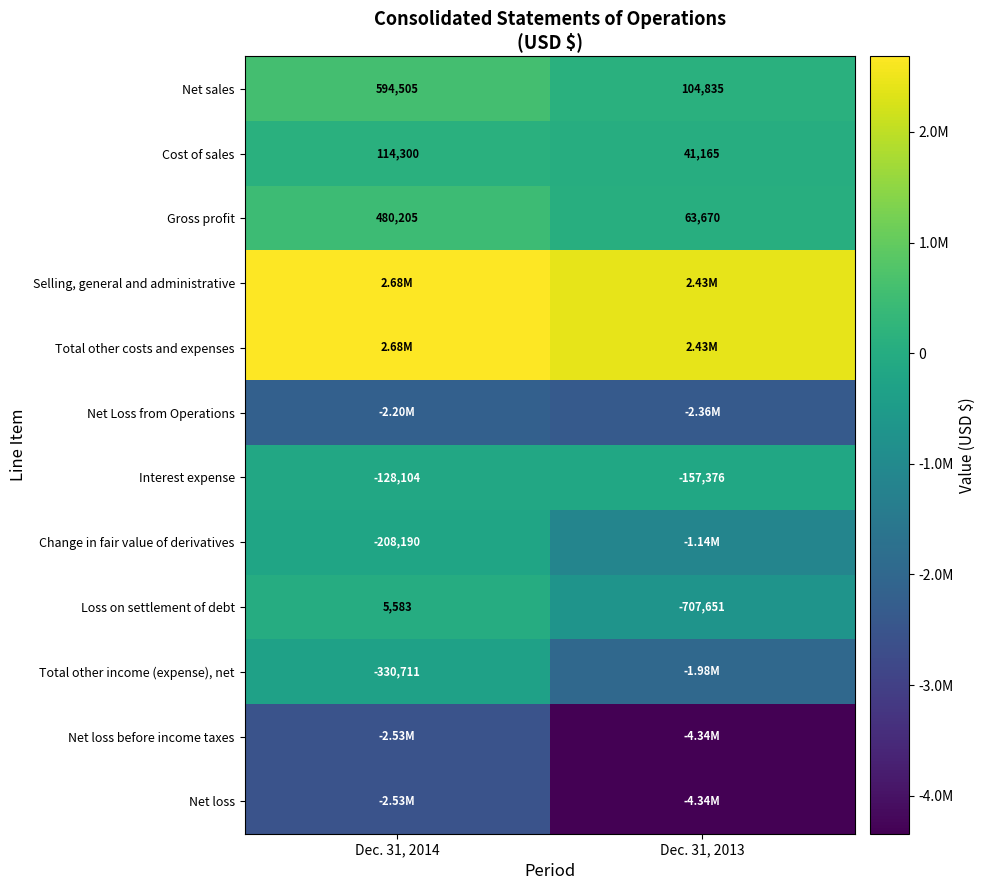

At which label is Loss on settlement of debt closest to -351034?

Dec. 31, 2014